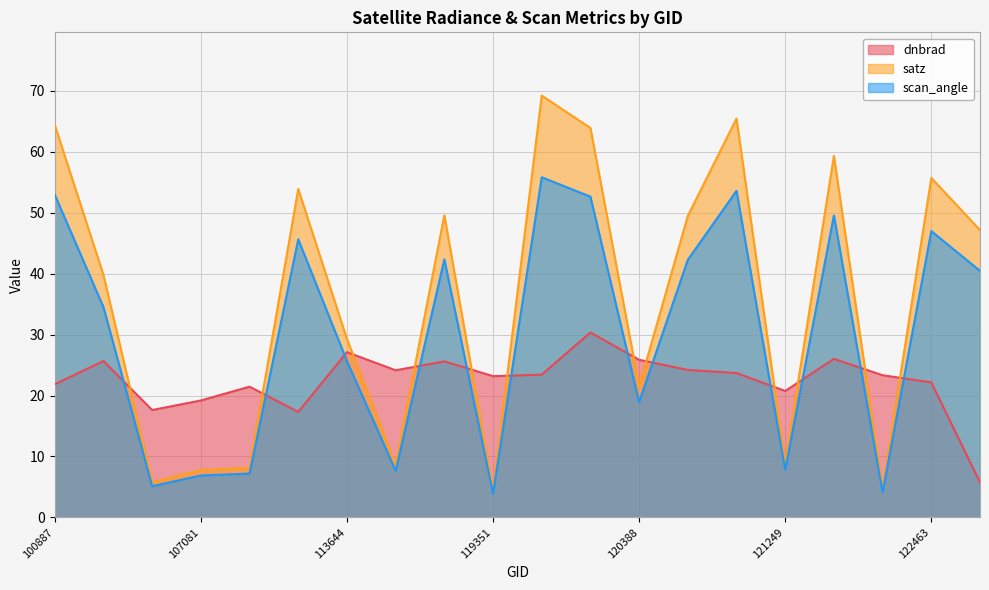

Is the value of dnbrad at 121249 greater than the value of scan_angle at 120388?

Yes